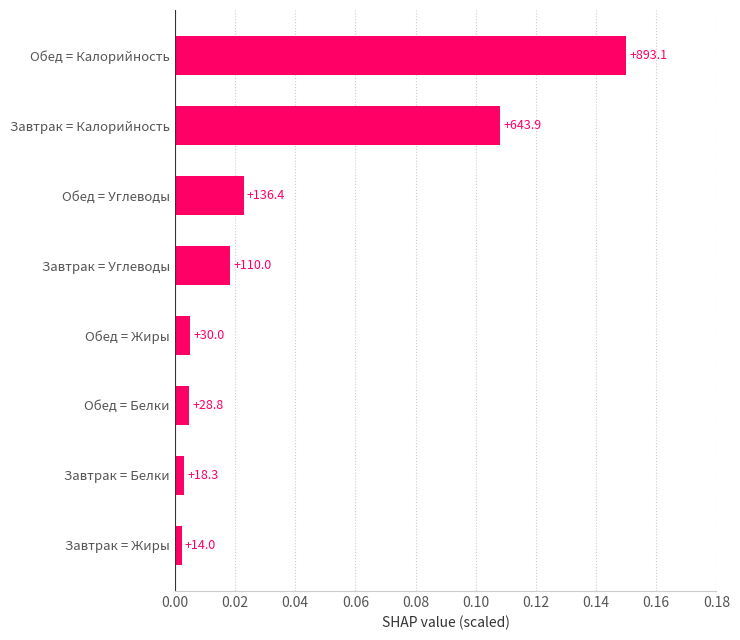

What is the sum of all values?

0.3